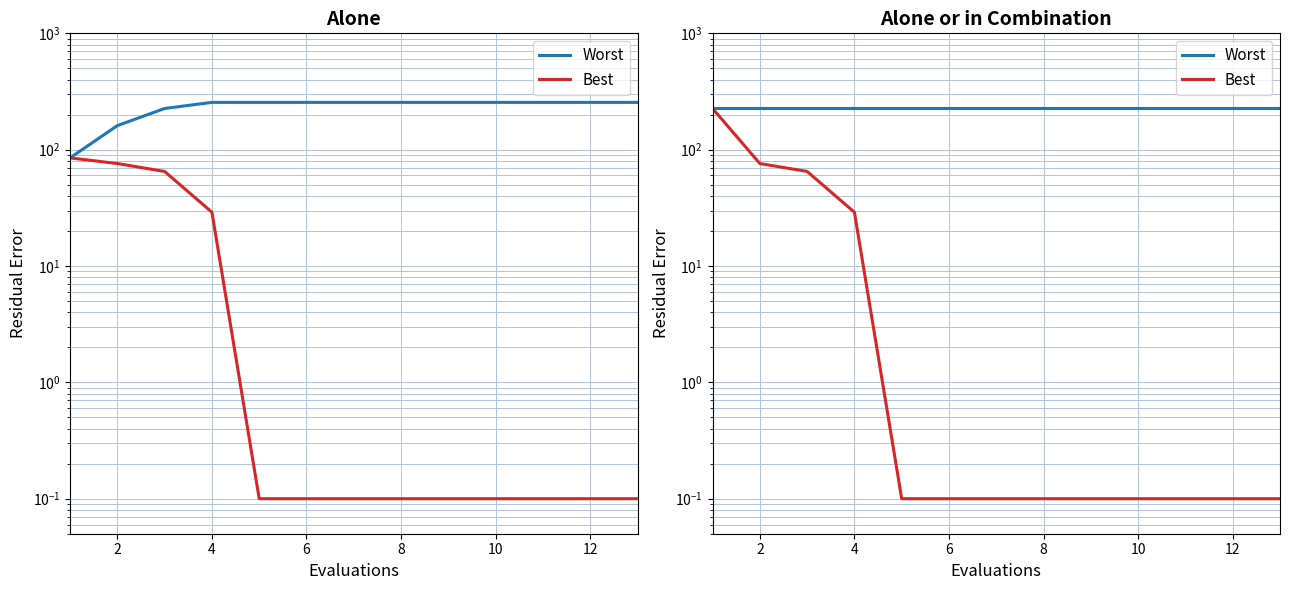

What is the label of the 12th point from the right?

2